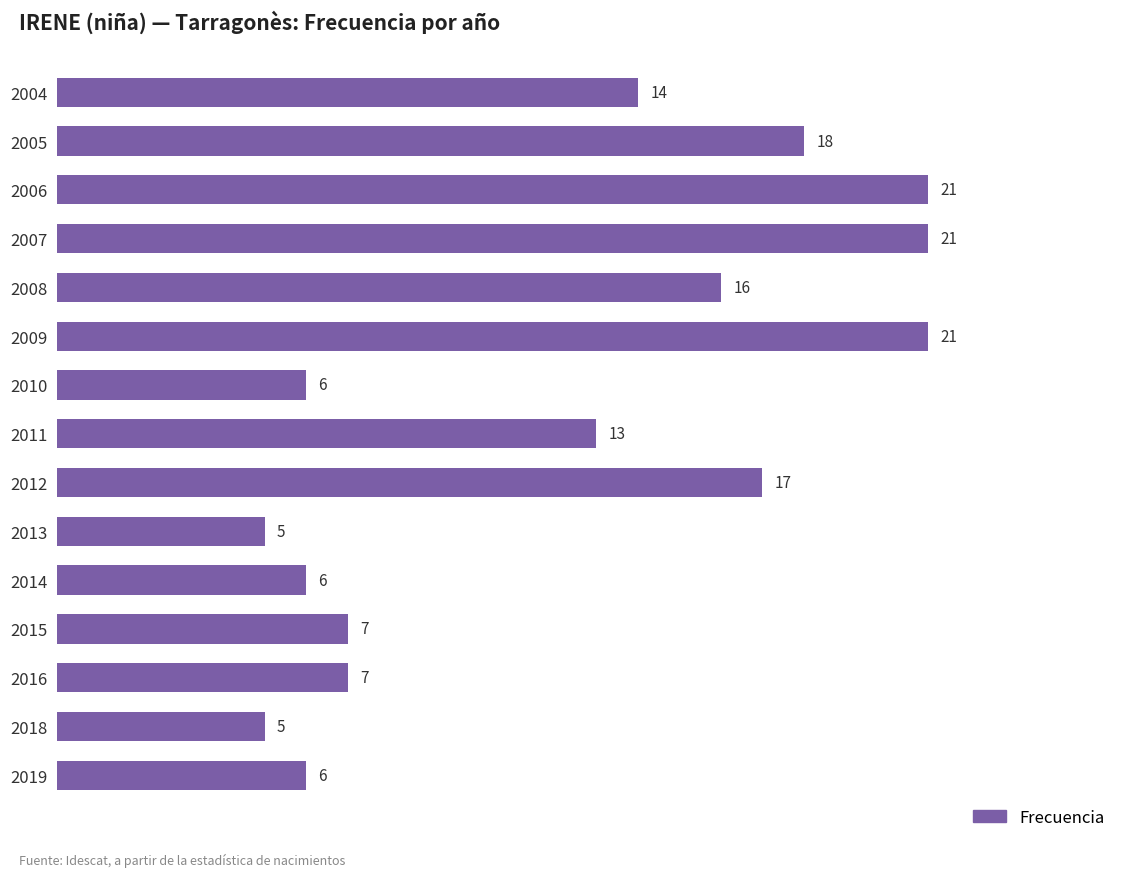

True or false: the data shows 36 at 2009.

False